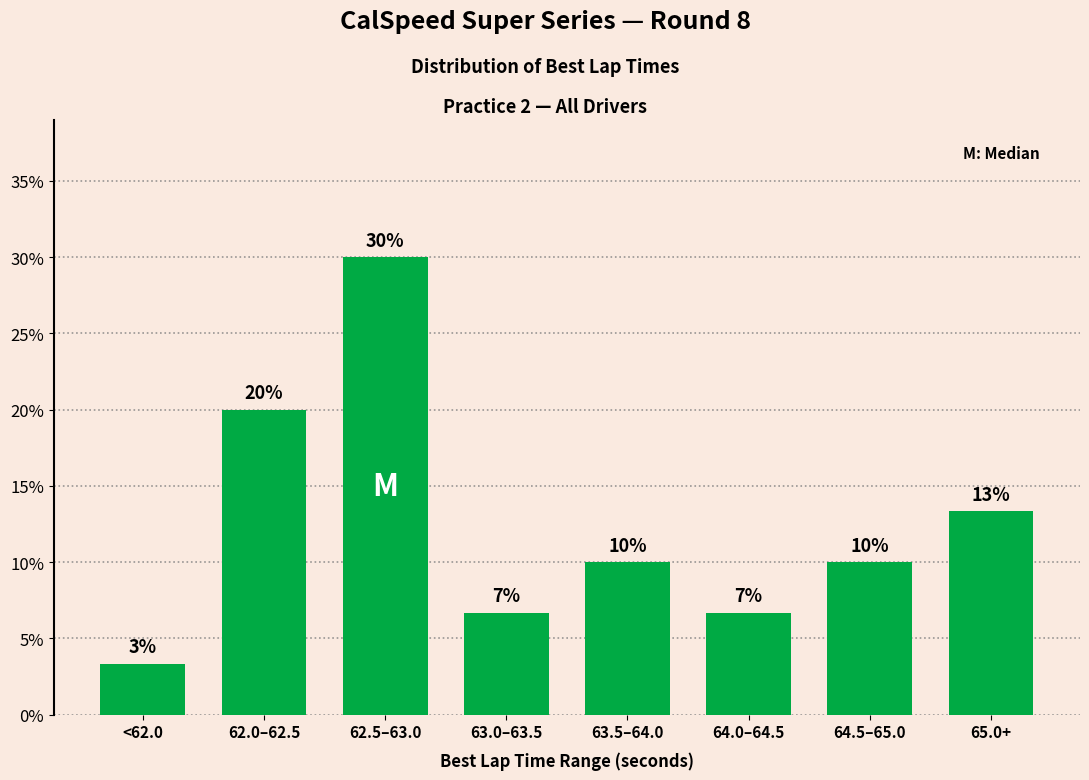

Which category has the highest value across all series?

62.5–63.0